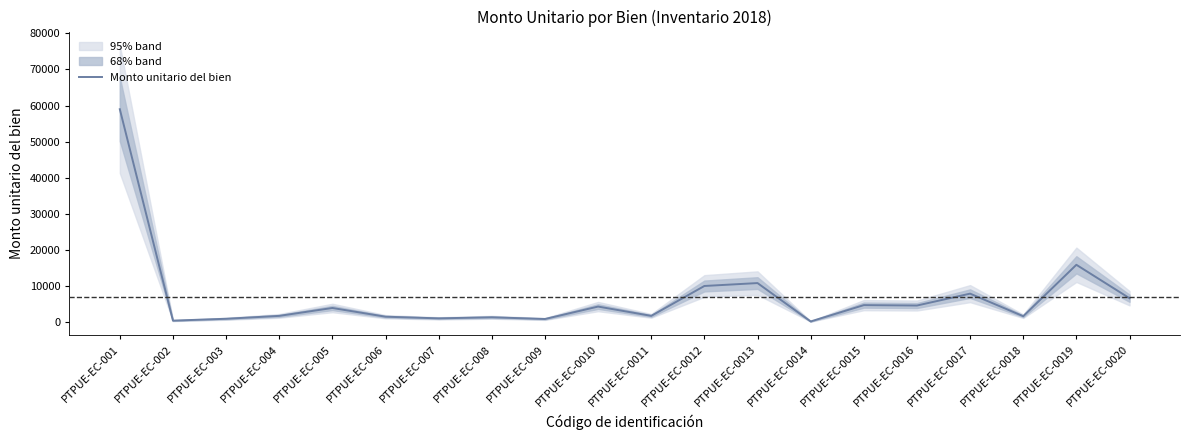

Where is the first local maximum?

PTPUE-EC-005